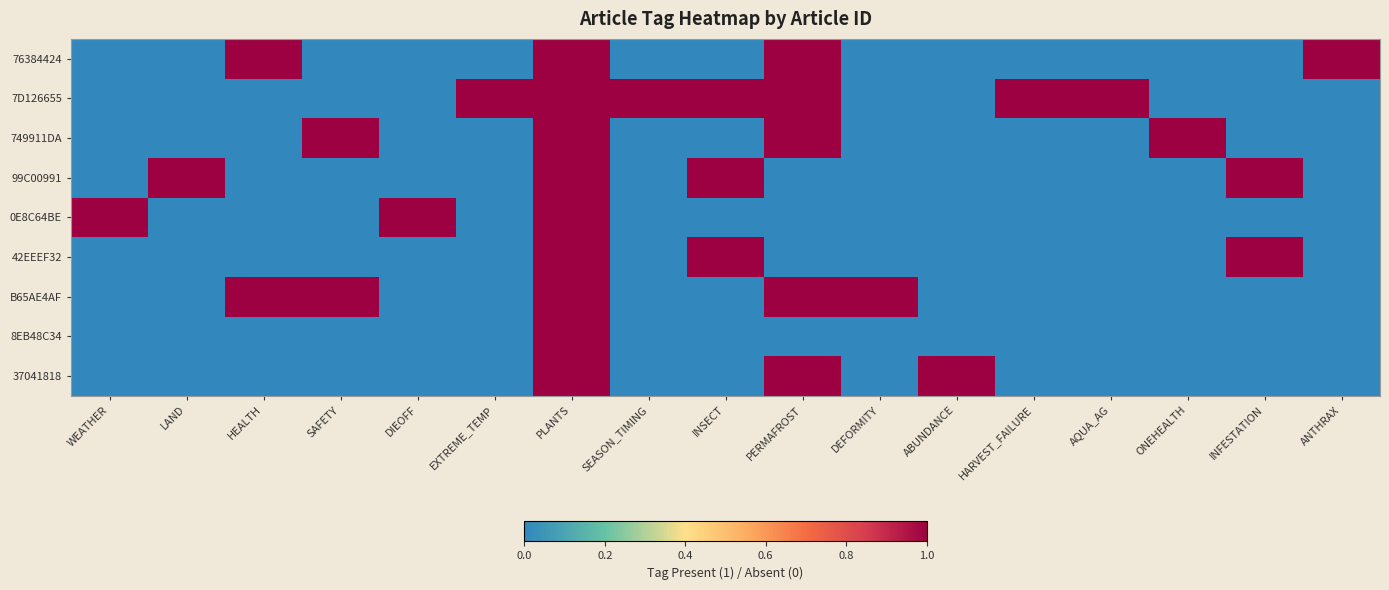

Reading left to right, transcribe all the data shown in this chart.

76384424: WEATHER=0	LAND=0	HEALTH=1	SAFETY=0	DIEOFF=0	EXTREME_TEMP=0	PLANTS=1	SEASON_TIMING=0	INSECT=0	PERMAFROST=1	DEFORMITY=0	ABUNDANCE=0	HARVEST_FAILURE=0	AQUA_AG=0	ONEHEALTH=0	INFESTATION=0	ANTHRAX=1
7D126655: WEATHER=0	LAND=0	HEALTH=0	SAFETY=0	DIEOFF=0	EXTREME_TEMP=1	PLANTS=1	SEASON_TIMING=1	INSECT=1	PERMAFROST=1	DEFORMITY=0	ABUNDANCE=0	HARVEST_FAILURE=1	AQUA_AG=1	ONEHEALTH=0	INFESTATION=0	ANTHRAX=0
749911DA: WEATHER=0	LAND=0	HEALTH=0	SAFETY=1	DIEOFF=0	EXTREME_TEMP=0	PLANTS=1	SEASON_TIMING=0	INSECT=0	PERMAFROST=1	DEFORMITY=0	ABUNDANCE=0	HARVEST_FAILURE=0	AQUA_AG=0	ONEHEALTH=1	INFESTATION=0	ANTHRAX=0
99C00991: WEATHER=0	LAND=1	HEALTH=0	SAFETY=0	DIEOFF=0	EXTREME_TEMP=0	PLANTS=1	SEASON_TIMING=0	INSECT=1	PERMAFROST=0	DEFORMITY=0	ABUNDANCE=0	HARVEST_FAILURE=0	AQUA_AG=0	ONEHEALTH=0	INFESTATION=1	ANTHRAX=0
0E8C64BE: WEATHER=1	LAND=0	HEALTH=0	SAFETY=0	DIEOFF=1	EXTREME_TEMP=0	PLANTS=1	SEASON_TIMING=0	INSECT=0	PERMAFROST=0	DEFORMITY=0	ABUNDANCE=0	HARVEST_FAILURE=0	AQUA_AG=0	ONEHEALTH=0	INFESTATION=0	ANTHRAX=0
42EEEF32: WEATHER=0	LAND=0	HEALTH=0	SAFETY=0	DIEOFF=0	EXTREME_TEMP=0	PLANTS=1	SEASON_TIMING=0	INSECT=1	PERMAFROST=0	DEFORMITY=0	ABUNDANCE=0	HARVEST_FAILURE=0	AQUA_AG=0	ONEHEALTH=0	INFESTATION=1	ANTHRAX=0
B65AE4AF: WEATHER=0	LAND=0	HEALTH=1	SAFETY=1	DIEOFF=0	EXTREME_TEMP=0	PLANTS=1	SEASON_TIMING=0	INSECT=0	PERMAFROST=1	DEFORMITY=1	ABUNDANCE=0	HARVEST_FAILURE=0	AQUA_AG=0	ONEHEALTH=0	INFESTATION=0	ANTHRAX=0
8EB48C34: WEATHER=0	LAND=0	HEALTH=0	SAFETY=0	DIEOFF=0	EXTREME_TEMP=0	PLANTS=1	SEASON_TIMING=0	INSECT=0	PERMAFROST=0	DEFORMITY=0	ABUNDANCE=0	HARVEST_FAILURE=0	AQUA_AG=0	ONEHEALTH=0	INFESTATION=0	ANTHRAX=0
37041818: WEATHER=0	LAND=0	HEALTH=0	SAFETY=0	DIEOFF=0	EXTREME_TEMP=0	PLANTS=1	SEASON_TIMING=0	INSECT=0	PERMAFROST=1	DEFORMITY=0	ABUNDANCE=1	HARVEST_FAILURE=0	AQUA_AG=0	ONEHEALTH=0	INFESTATION=0	ANTHRAX=0